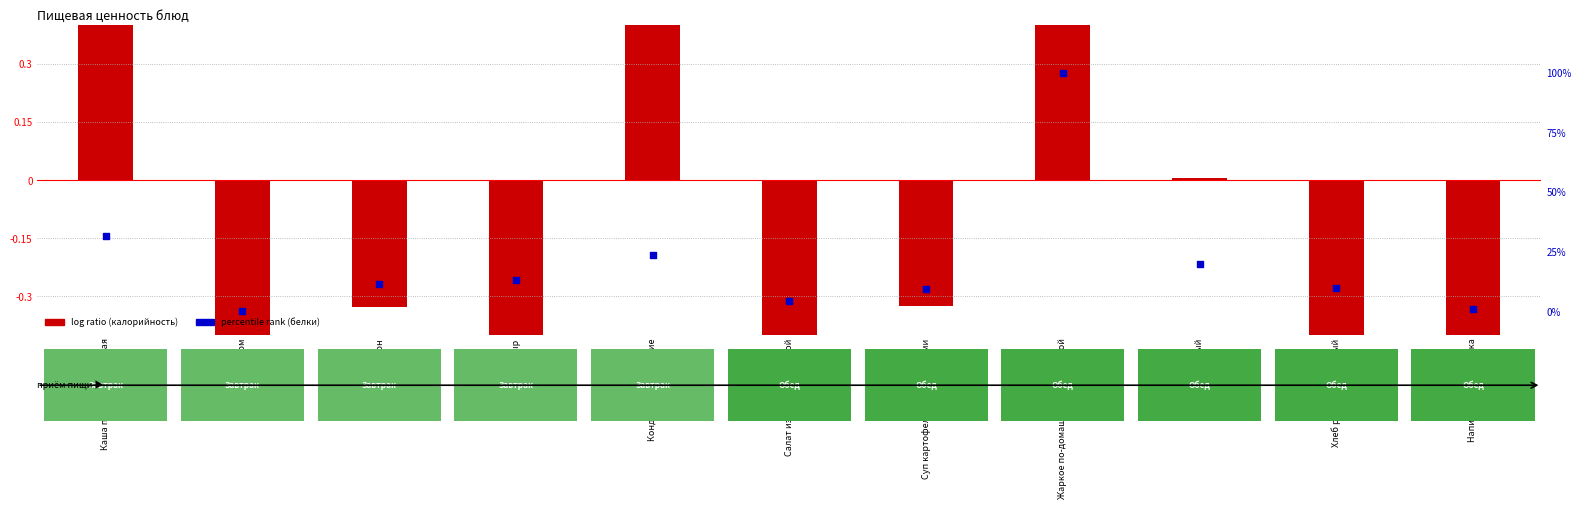

Which series contains the lowest Y value?

log ratio